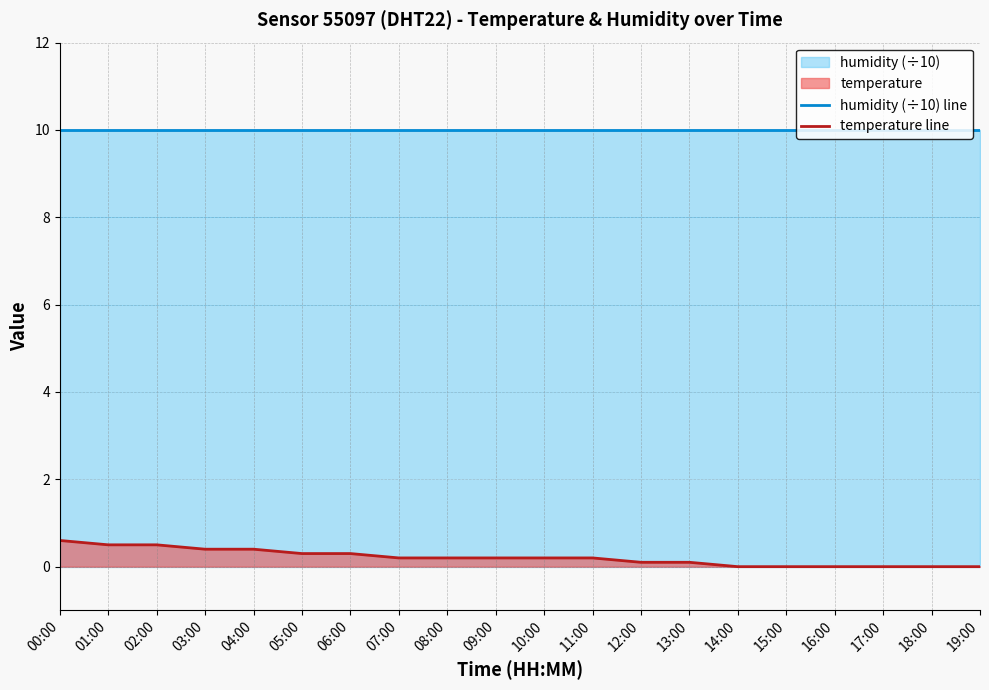

What is the maximum value for temperature line?

0.6